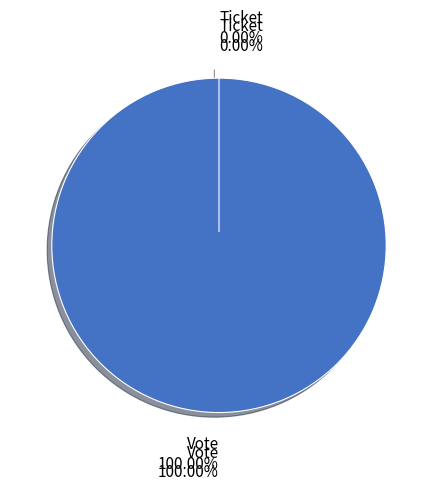

What percentage is the Vote slice, to the nearest percent?

100%